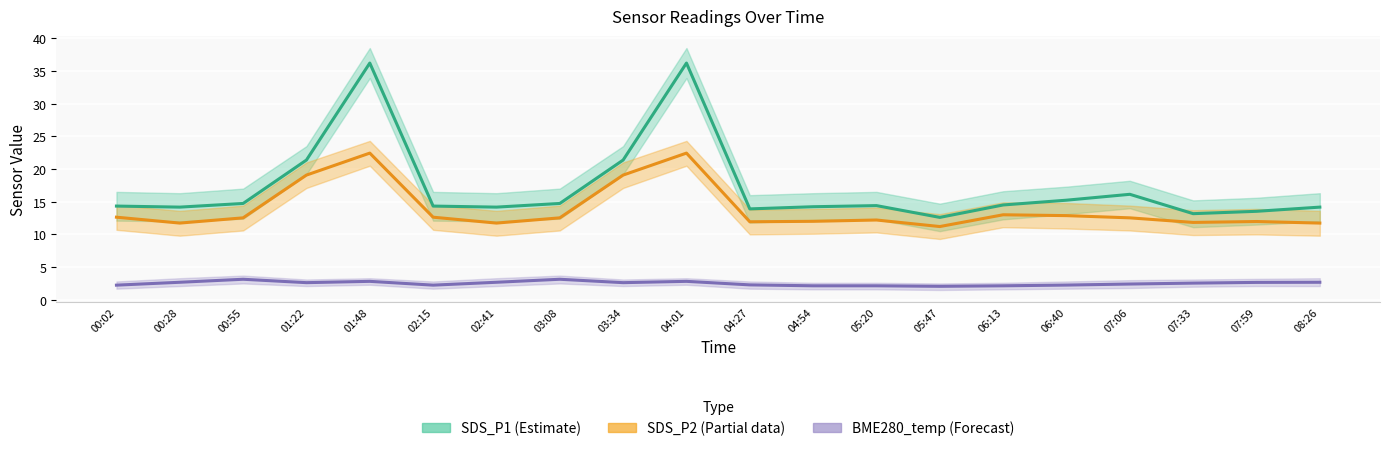

Read the BME280_temp (Forecast) value at 08:26.

2.7